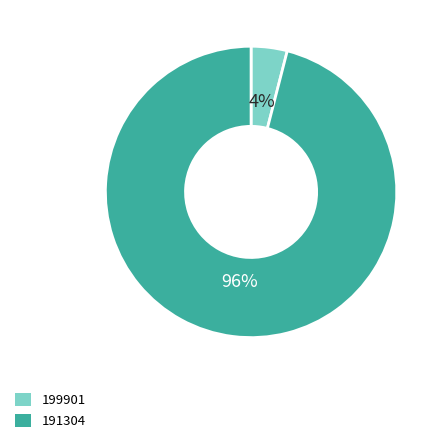

To the nearest percent, what percentage of the pie is 191304?

96%